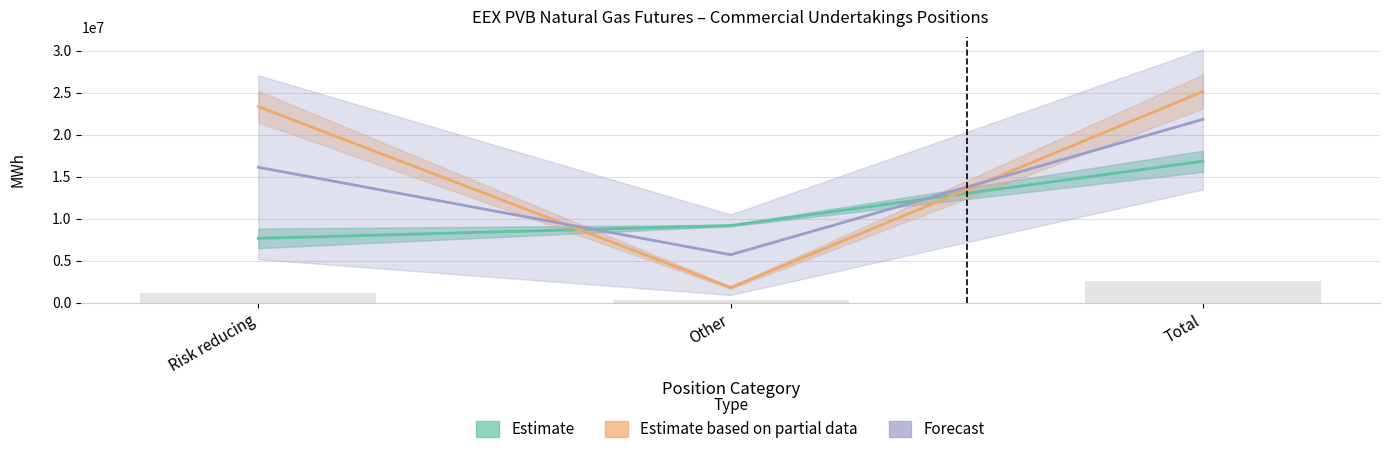

Rank the categories by Estimate value from highest to lowest.

Total, Other, Risk reducing